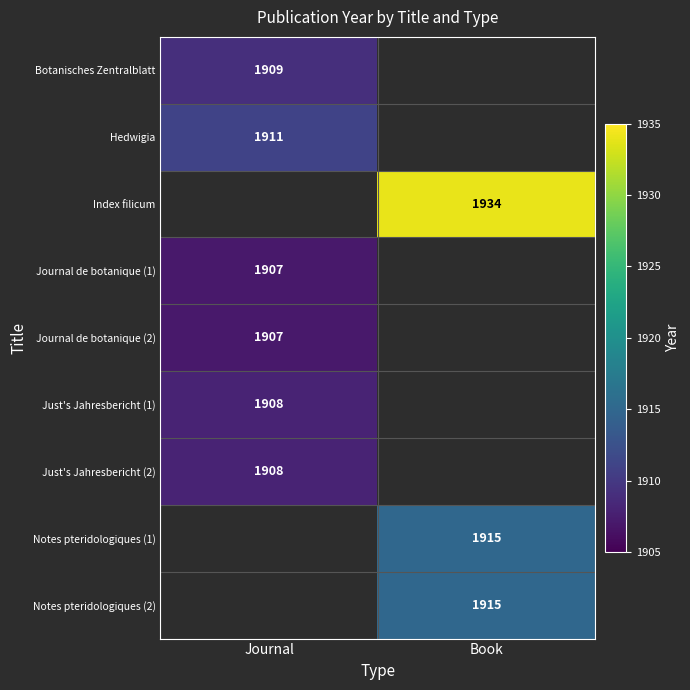

Is the value of Notes pteridologiques (2) at Book greater than the value of Just's Jahresbericht (1) at Journal?

Yes